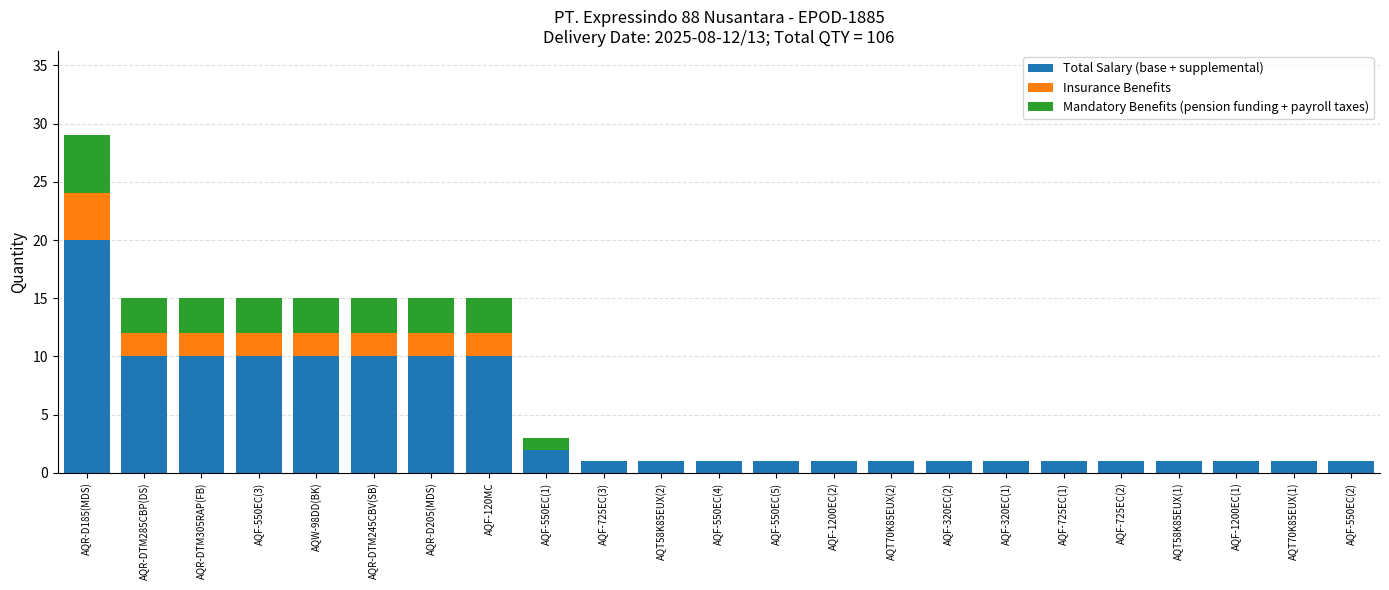

What is the total value across all series at AQW-98DD(BK)?

15